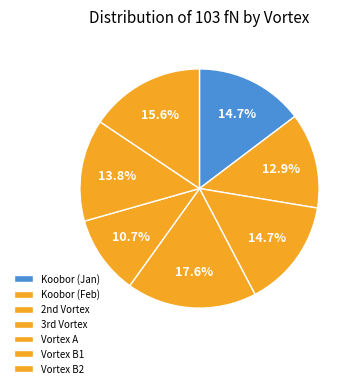

How many slices are in this pie chart?

7